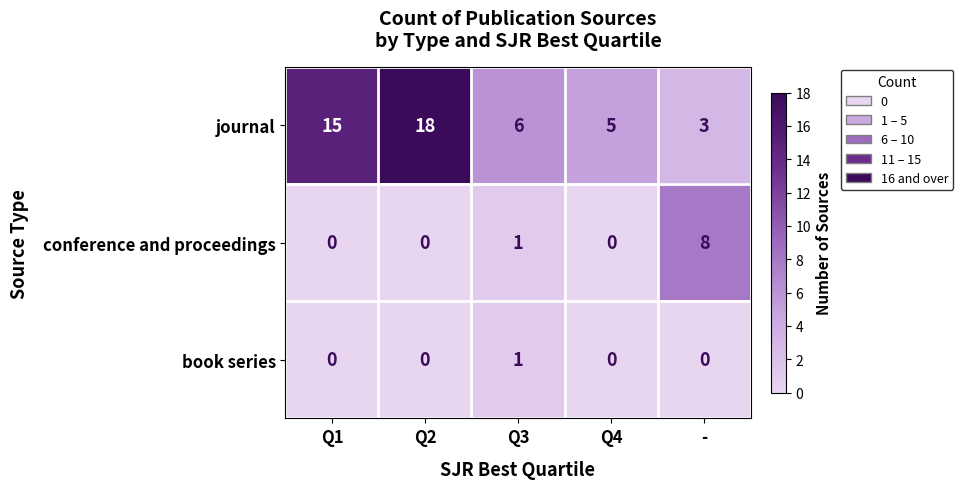

The value of book series at Q2 is -1. True or false?

False